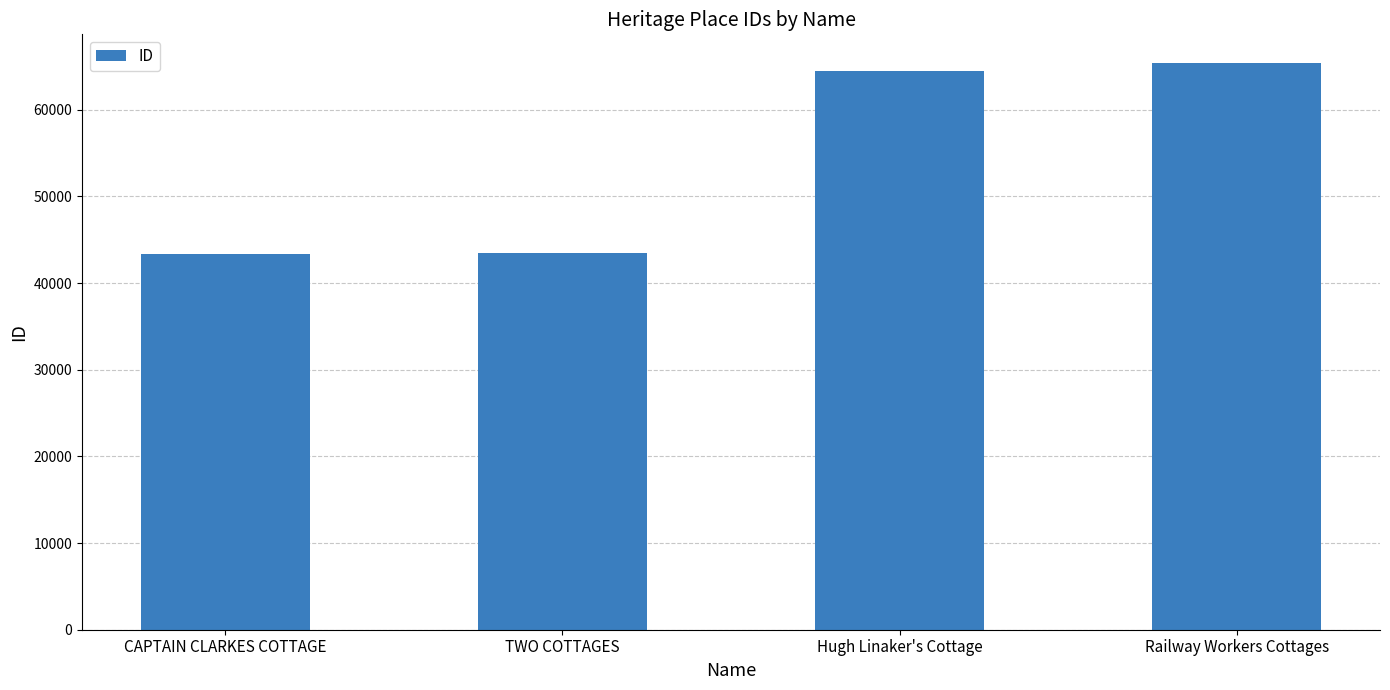

How many distinct data groups are displayed?

1